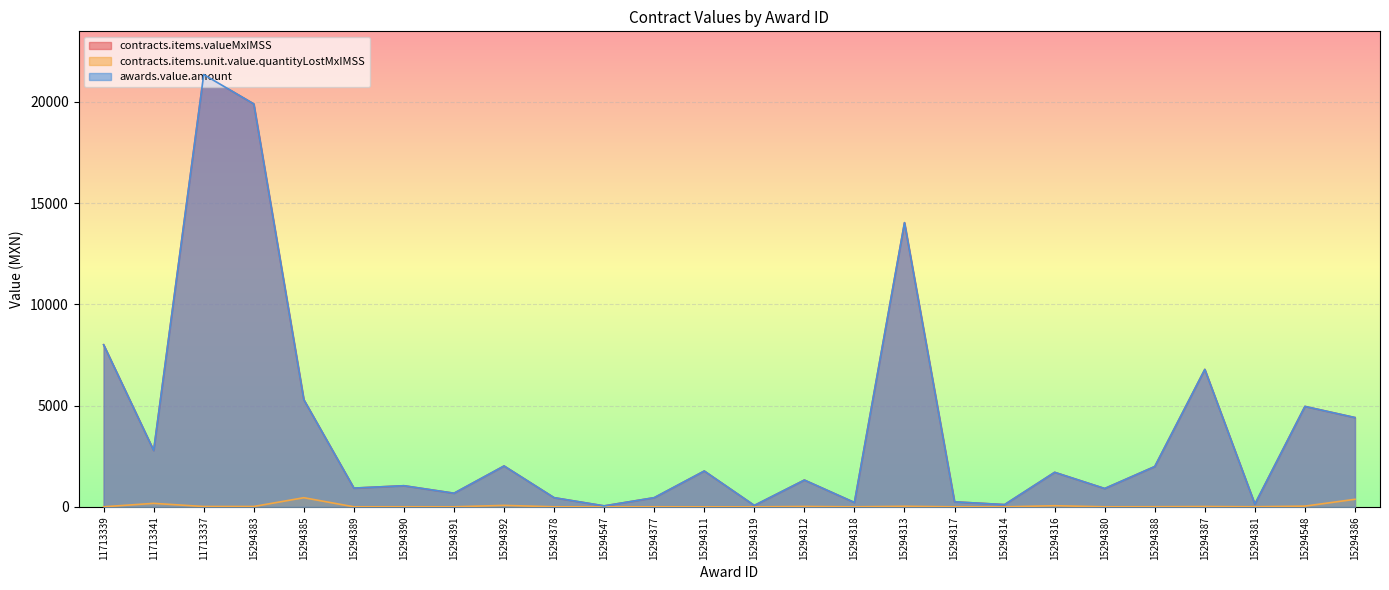

What is the minimum value for awards.value.amount?

47.6